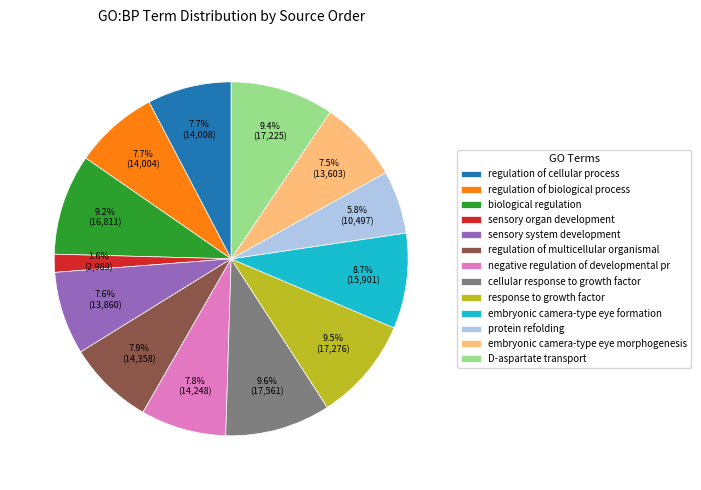

Is there a majority slice in this chart?

No